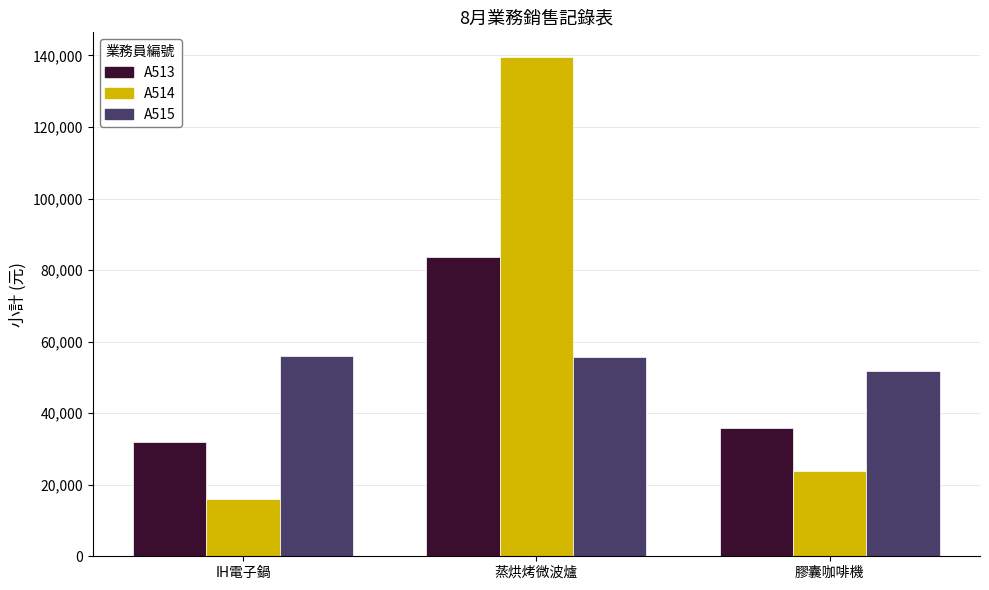

What is the total value across all series at IH電子鍋?

103870